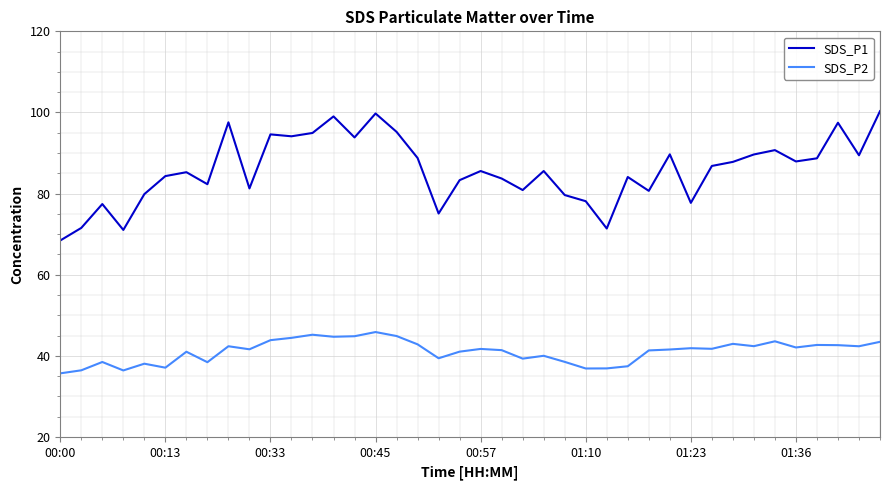

Which series has the widest spread of values?

SDS_P1